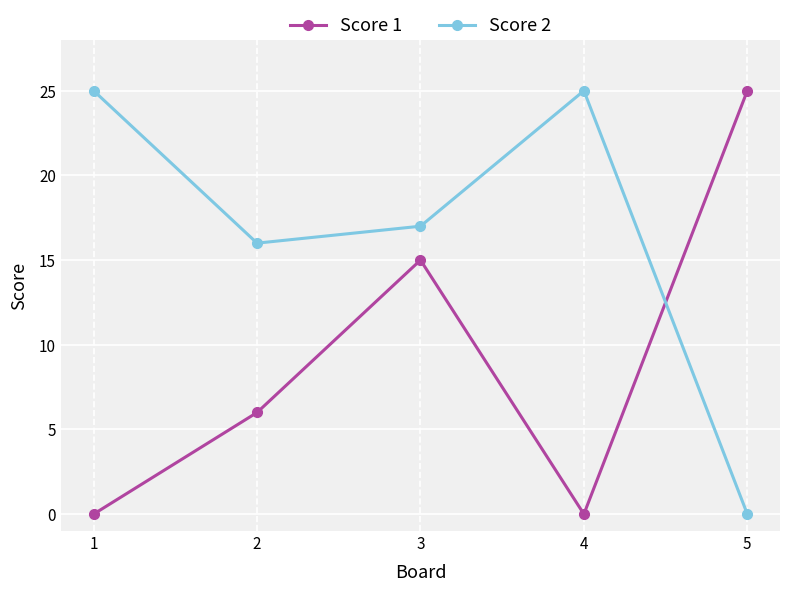

Is the value of Score 1 at 3 greater than the value of Score 2 at 2?

No